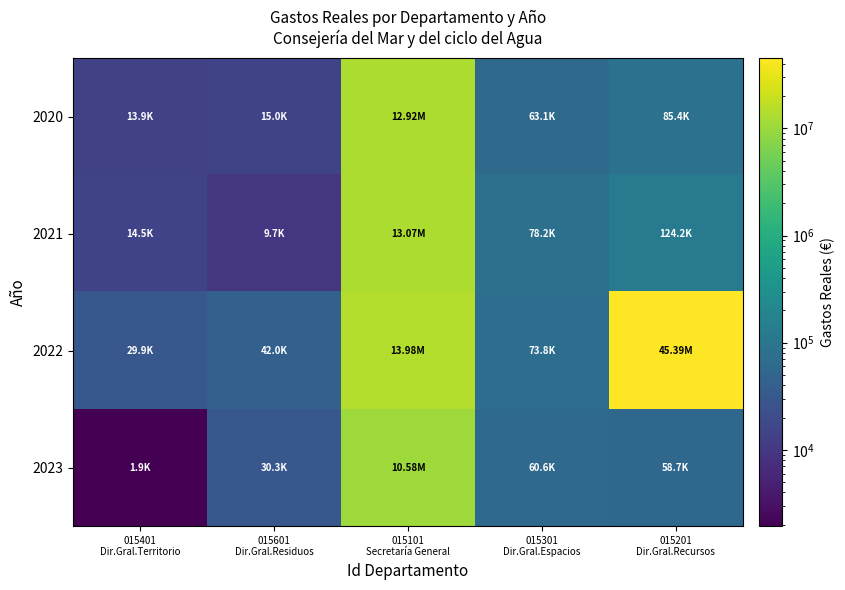

Which label corresponds to the largest value in the chart?

015201
Dir.Gral.Recursos